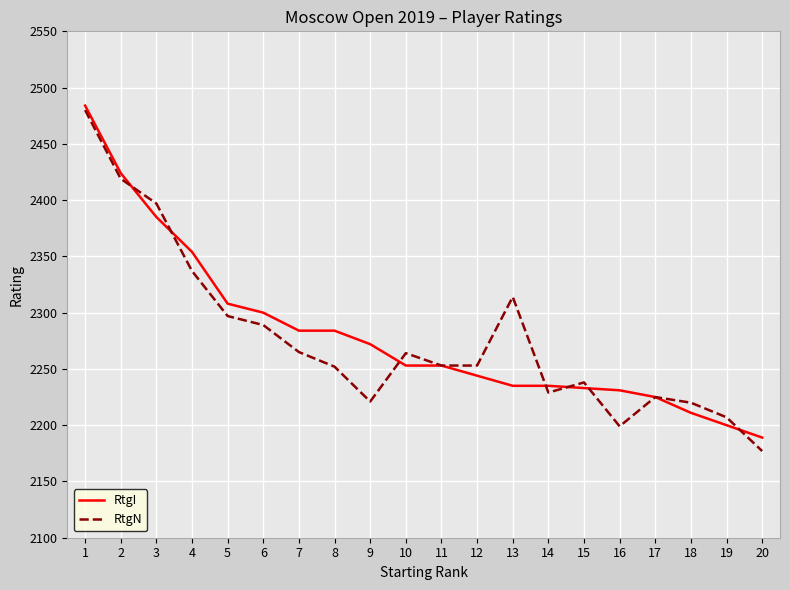

What is the maximum value shown in the chart?

2484